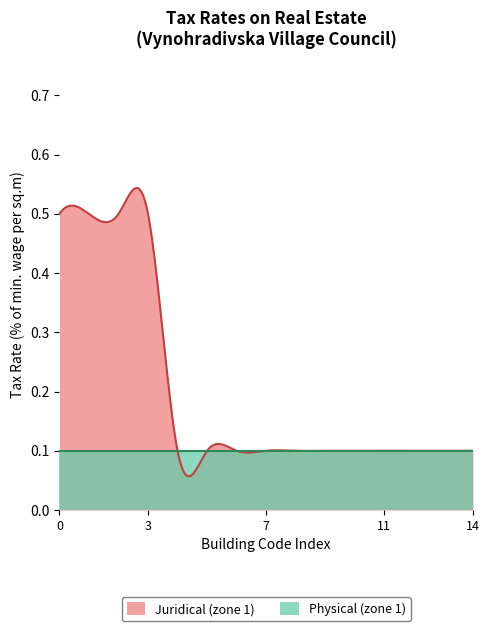

Reading left to right, extract all data points from this chart.

Juridical (zone 1): 0.5	0.5	0.5	0.5	0.1	0.1	0.1	0.1	0.1	0.1	0.1	0.1	0.1	0.1	0.1
Physical (zone 1): 0.1	0.1	0.1	0.1	0.1	0.1	0.1	0.1	0.1	0.1	0.1	0.1	0.1	0.1	0.1